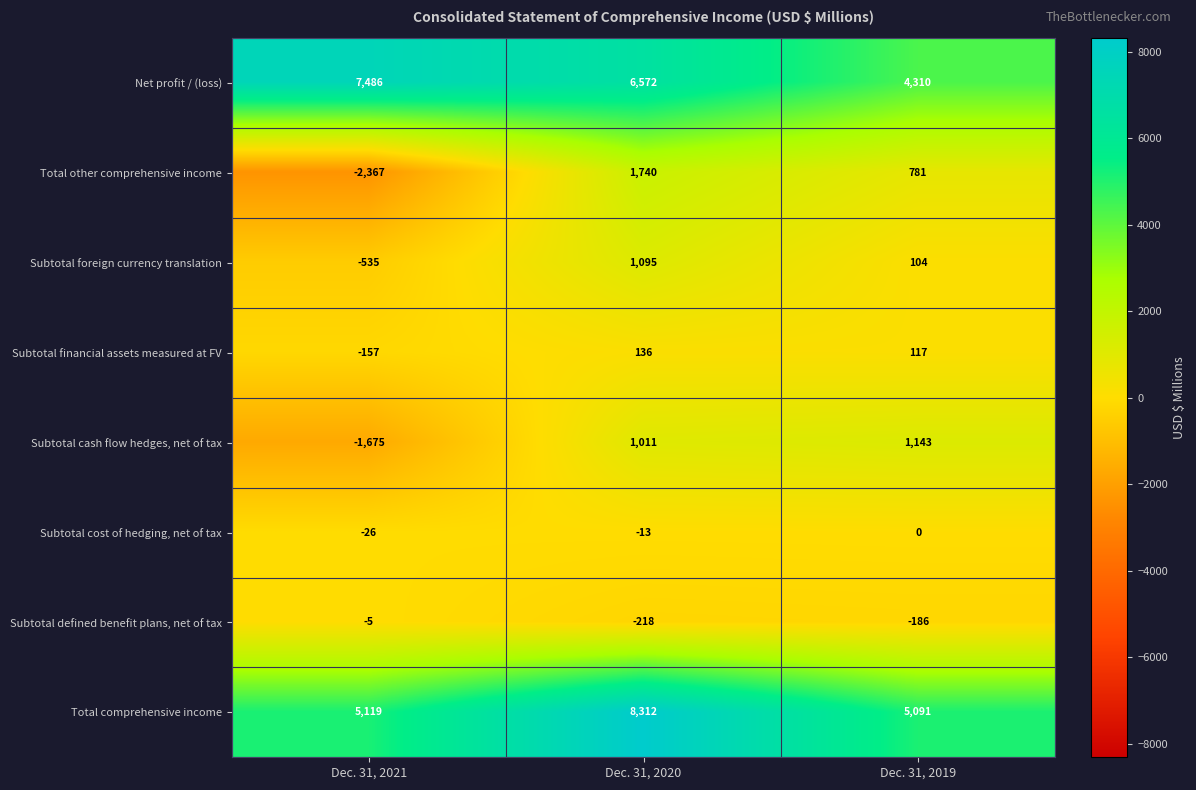

What is the average value of the Subtotal cash flow hedges, net of tax series?

160